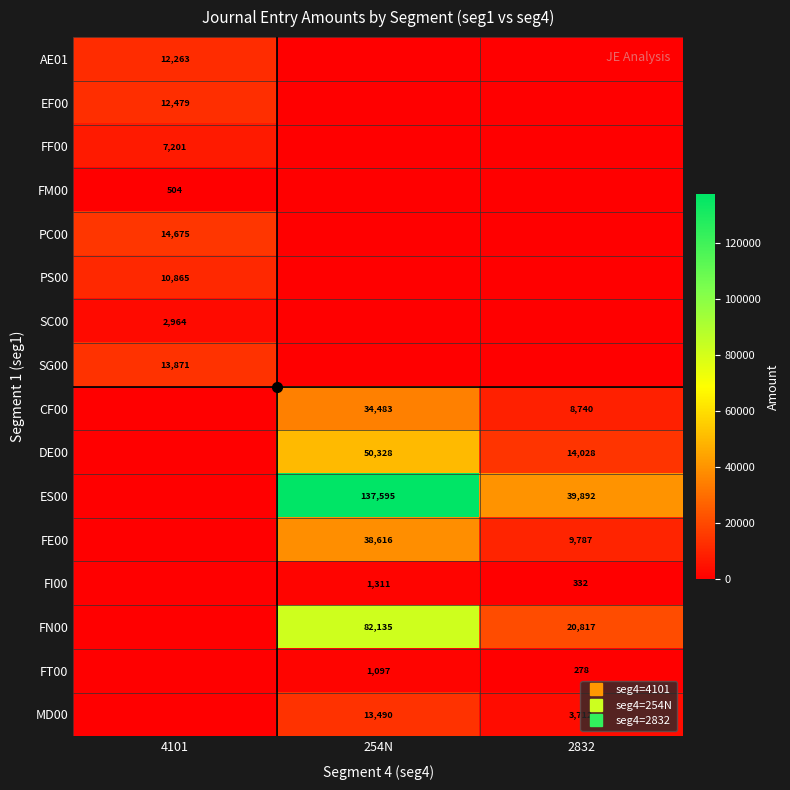

Where is FI00 nearest to the value 655?

2832